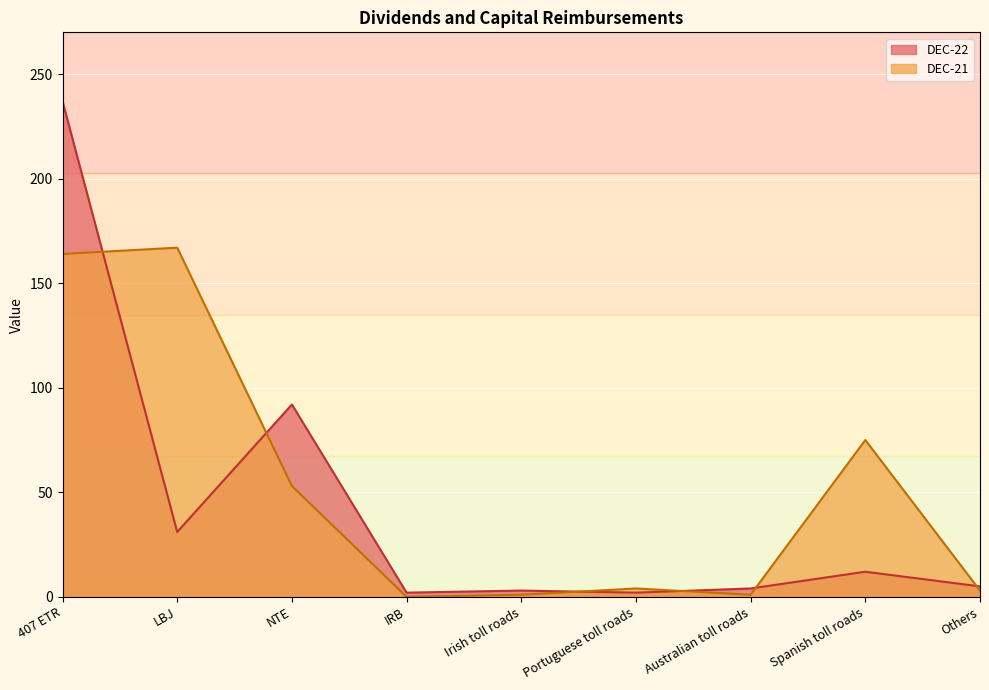

In DEC-21, how many points are lower than both neighbors (excluding endpoints)?

2